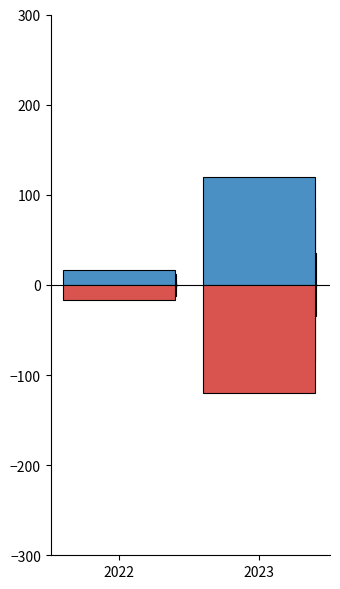

List the labels in order of Días value, largest first.

2023, 2022